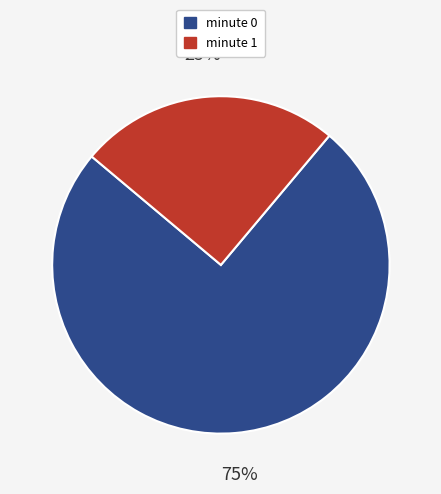

Do minute 0 and minute 1 together represent more than half of the pie?

Yes